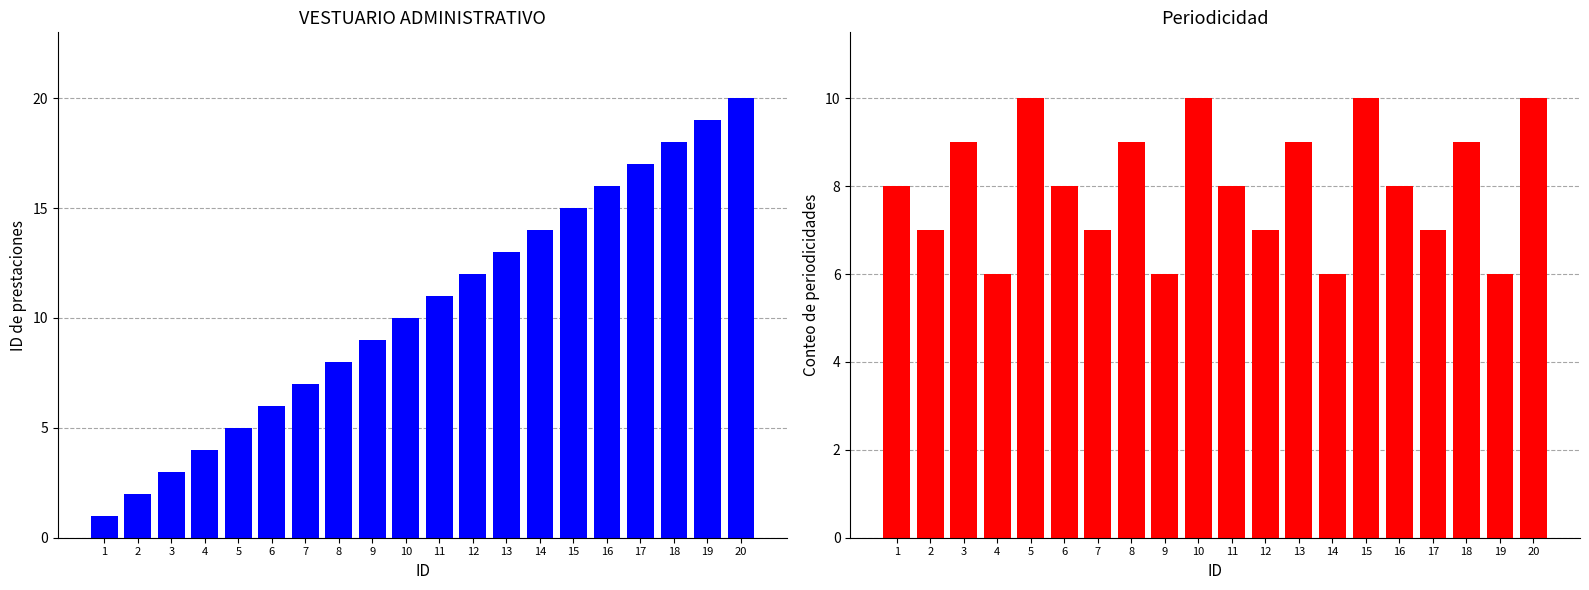

List the series in order of their overall mean, lowest first.

QUINCENAL, VESTUARIO ADMINISTRATIVO